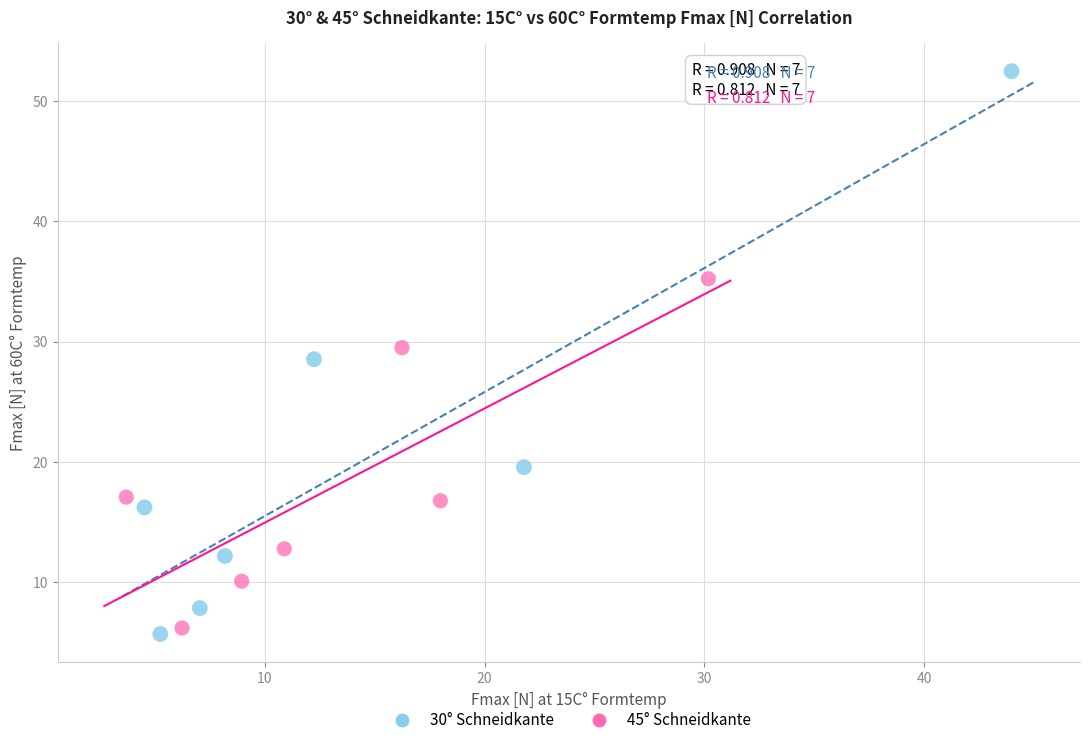

Which series reaches the maximum Y coordinate?

30° Schneidkante